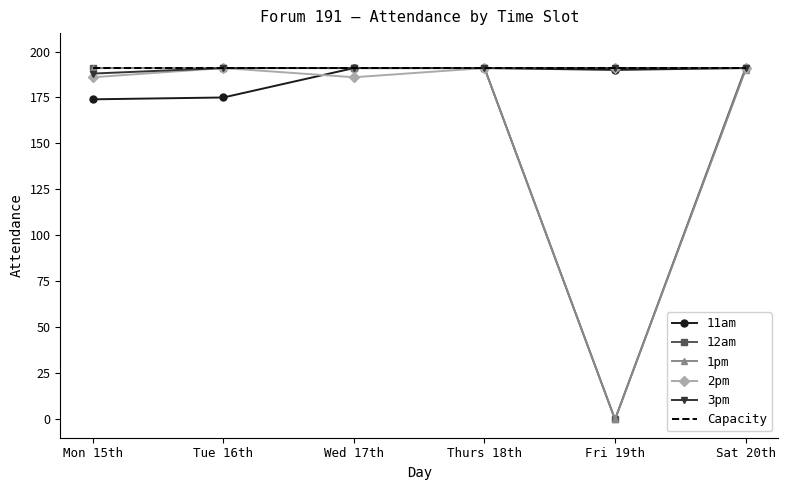

Where do 2pm and 11am first cross each other?

Tue 16th and Wed 17th